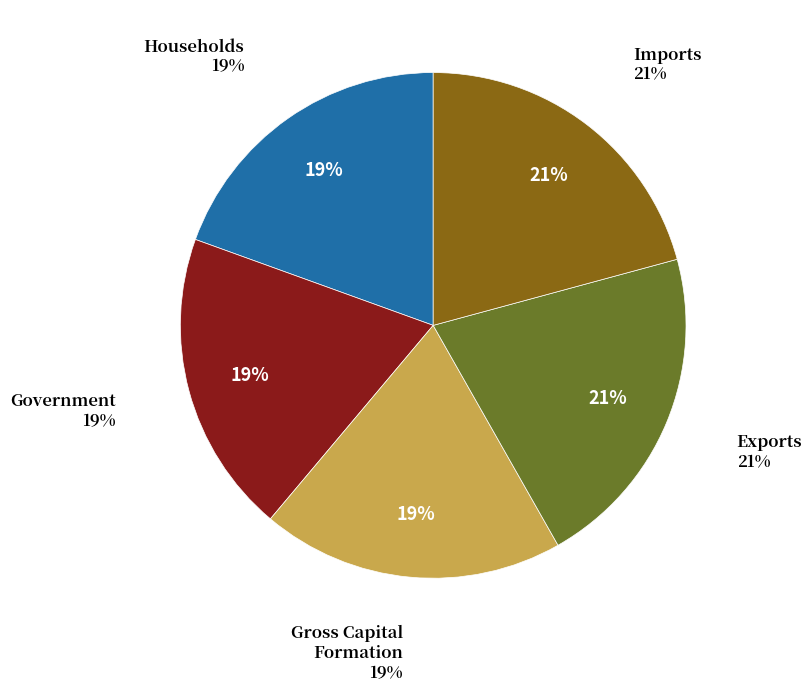

Does 8 represent more than half of the total?

No